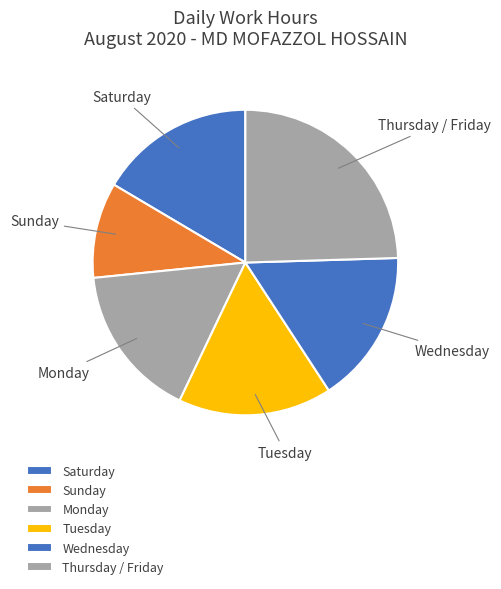

Which category has the smallest portion of the pie?

Sunday